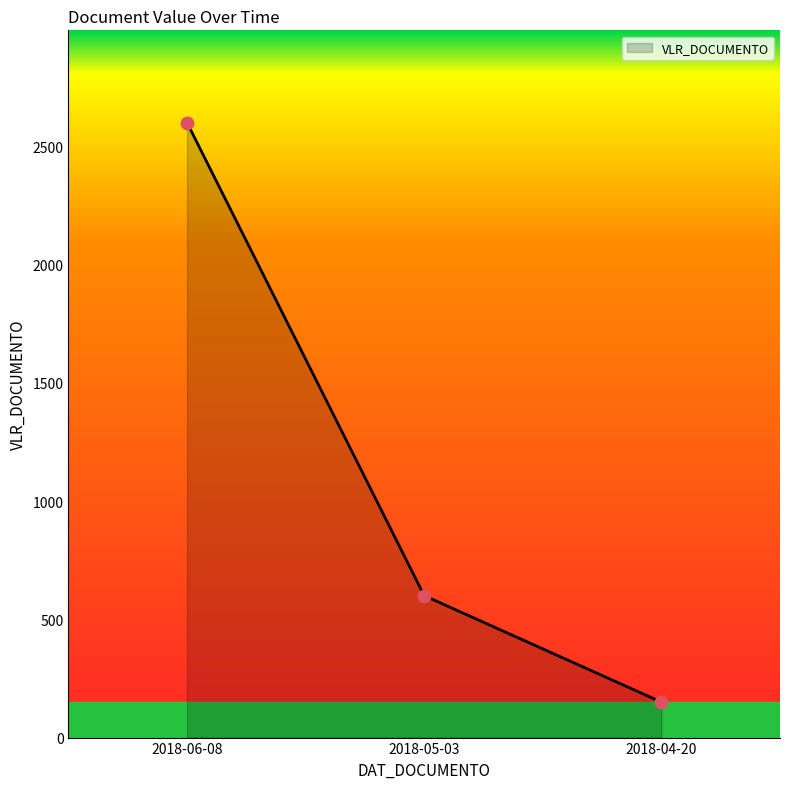

What is the change in value from 2018-06-08 to 2018-05-03?

-2000